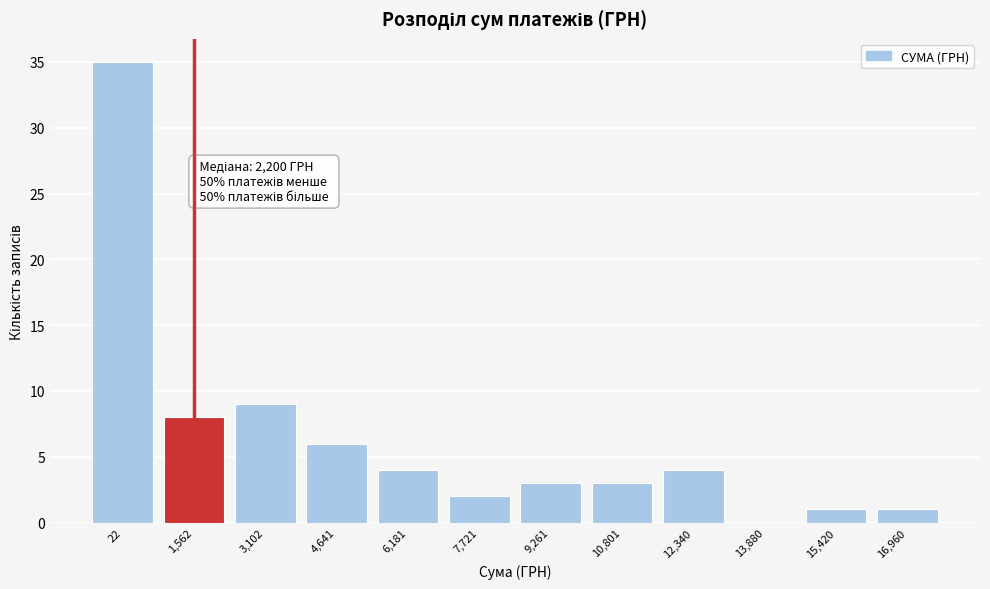

Reading right to left, list all the values displayed in this chart.

16,960=1	15,420=1	13,880=0	12,340=4	10,801=3	9,261=3	7,721=2	6,181=4	4,641=6	3,102=9	1,562=8	22=35